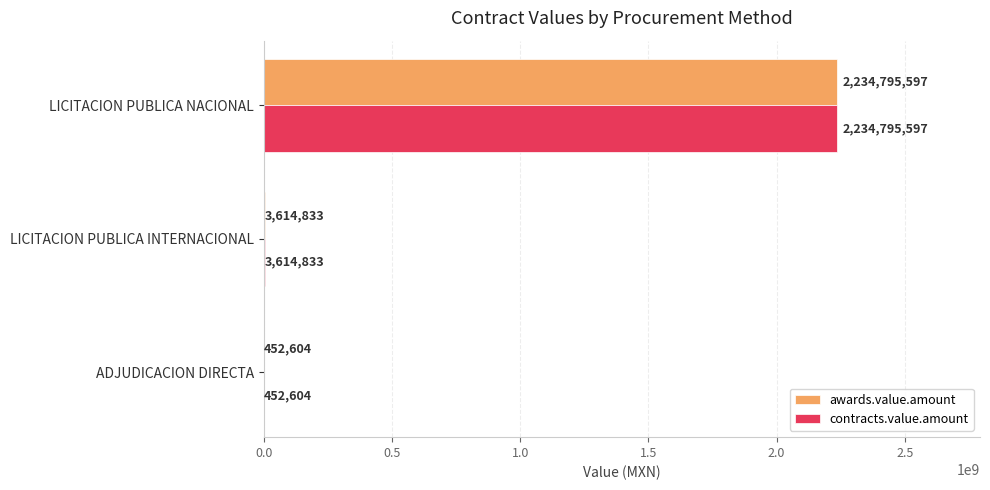

The value of awards.value.amount at ADJUDICACION DIRECTA is 452604.2. True or false?

True